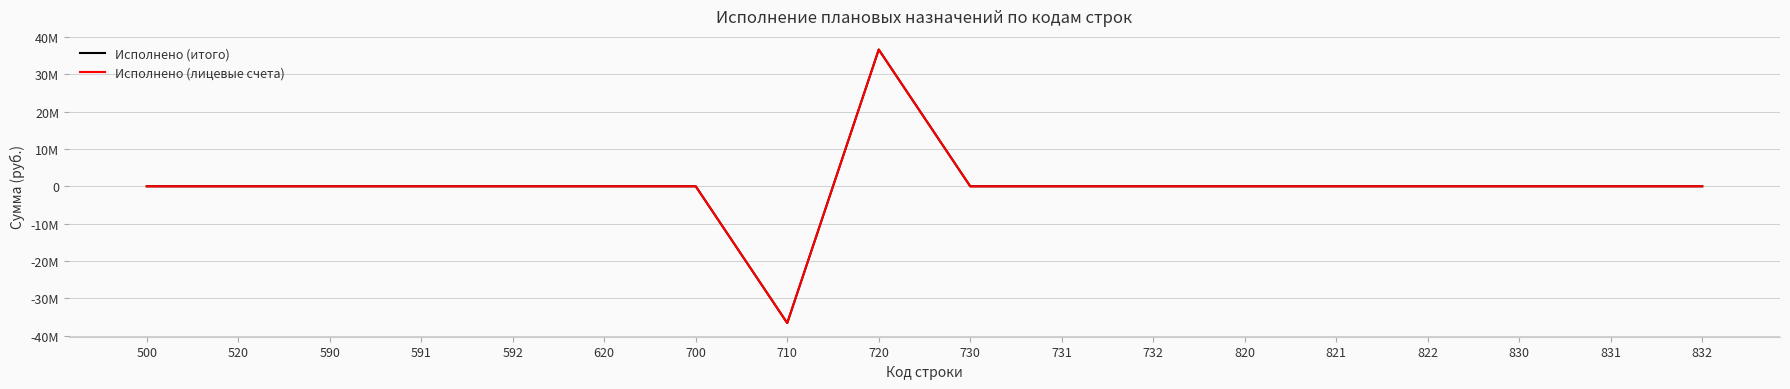

What is the difference between the maximum and minimum values in the Исполнено (итого) series?

73209668.4